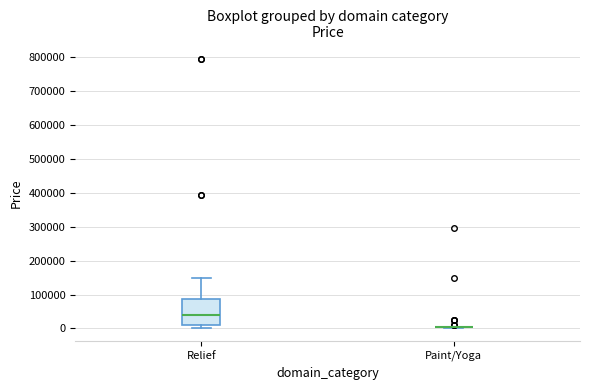

Comparing the boxes themselves (not the whiskers), which one is the tallest?

Relief